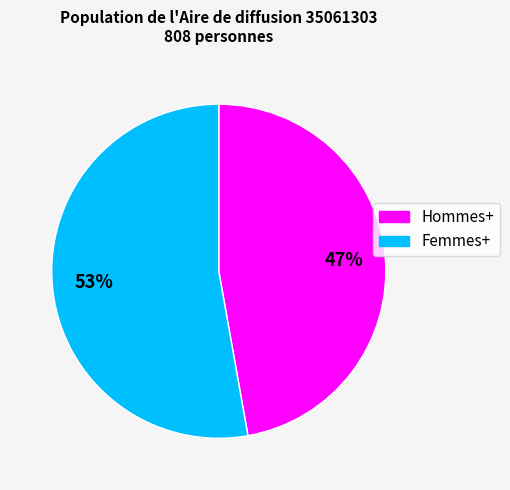

The Hommes+ slice represents 47% of the pie. True or false?

True